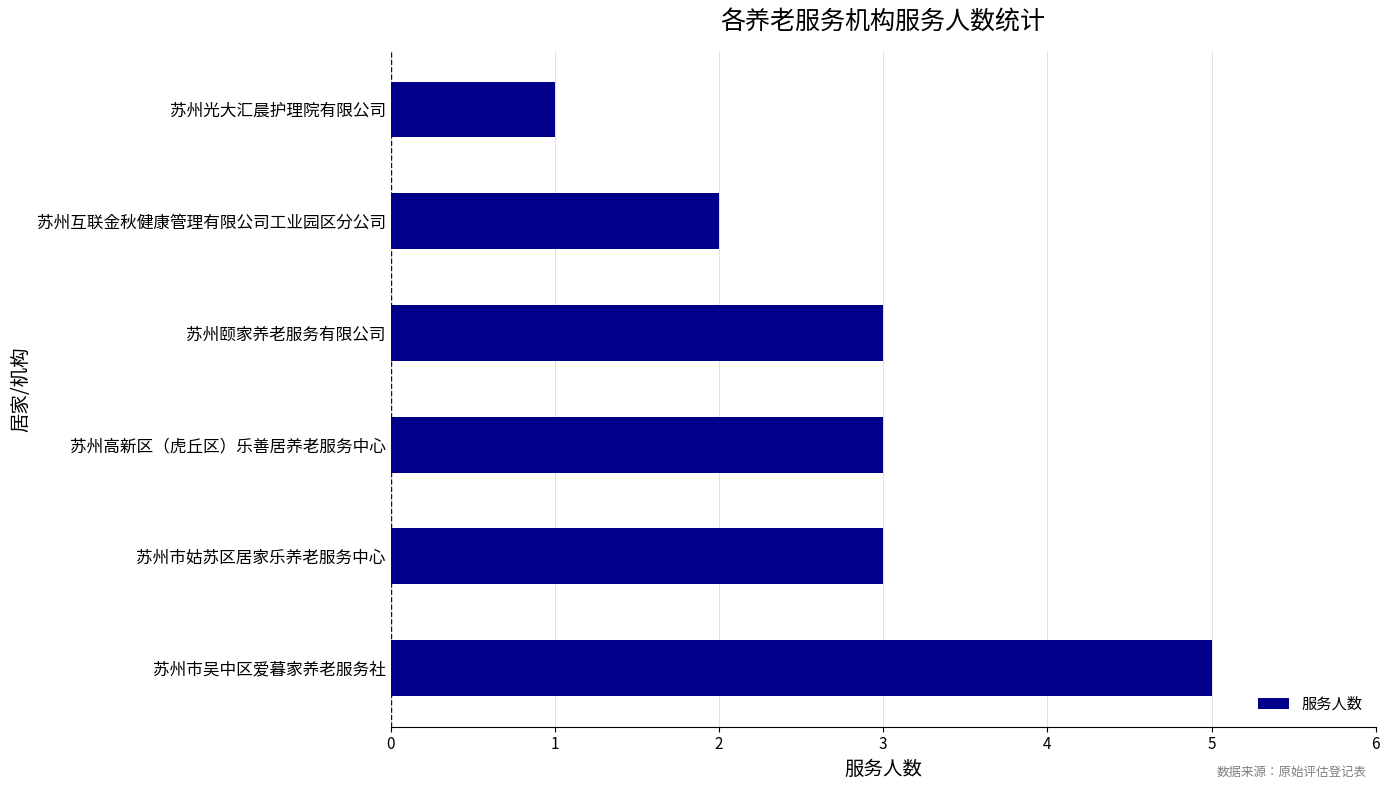

What is the sum of the values at 苏州市姑苏区居家乐养老服务中心 and 苏州互联金秋健康管理有限公司工业园区分公司?

5